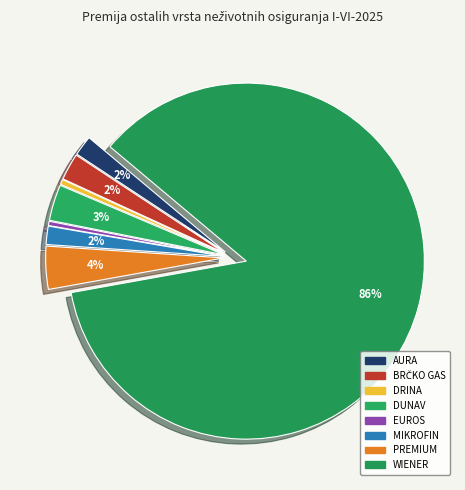

Which slice is the largest?

WIENER